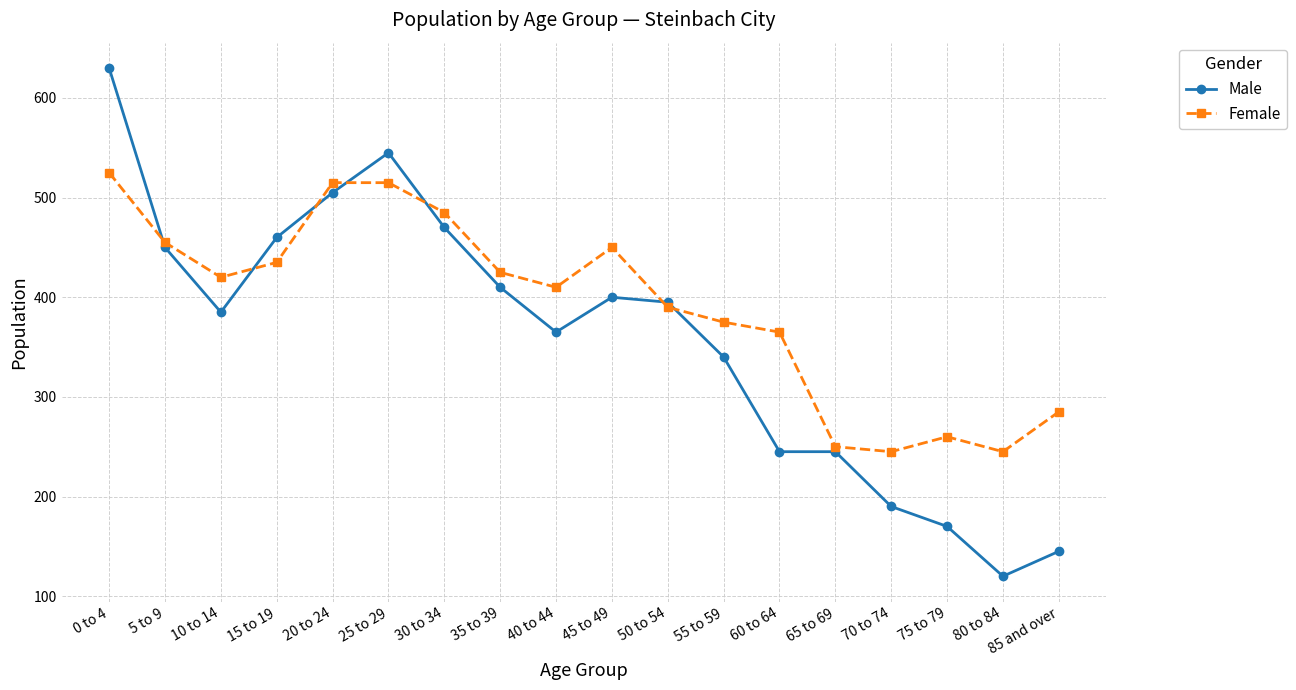

Reading left to right, extract all data points from this chart.

Male: 0 to 4=630	5 to 9=450	10 to 14=385	15 to 19=460	20 to 24=505	25 to 29=545	30 to 34=470	35 to 39=410	40 to 44=365	45 to 49=400	50 to 54=395	55 to 59=340	60 to 64=245	65 to 69=245	70 to 74=190	75 to 79=170	80 to 84=120	85 and over=145
Female: 0 to 4=525	5 to 9=455	10 to 14=420	15 to 19=435	20 to 24=515	25 to 29=515	30 to 34=485	35 to 39=425	40 to 44=410	45 to 49=450	50 to 54=390	55 to 59=375	60 to 64=365	65 to 69=250	70 to 74=245	75 to 79=260	80 to 84=245	85 and over=285